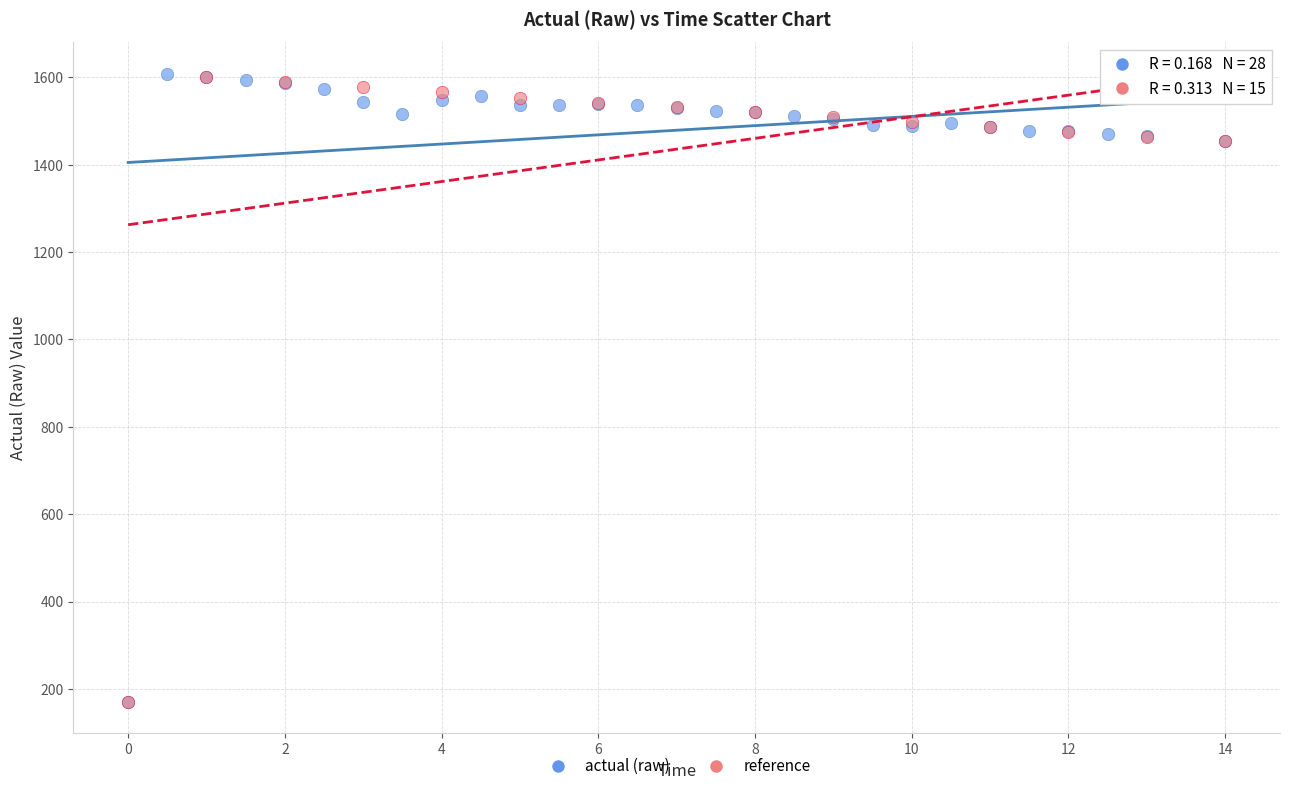

Which series has the largest Y range (max minus min)?

actual (raw)